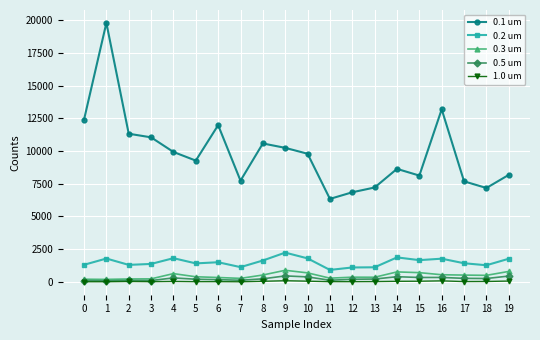

What is the lowest value of the 0.2 um series?

920